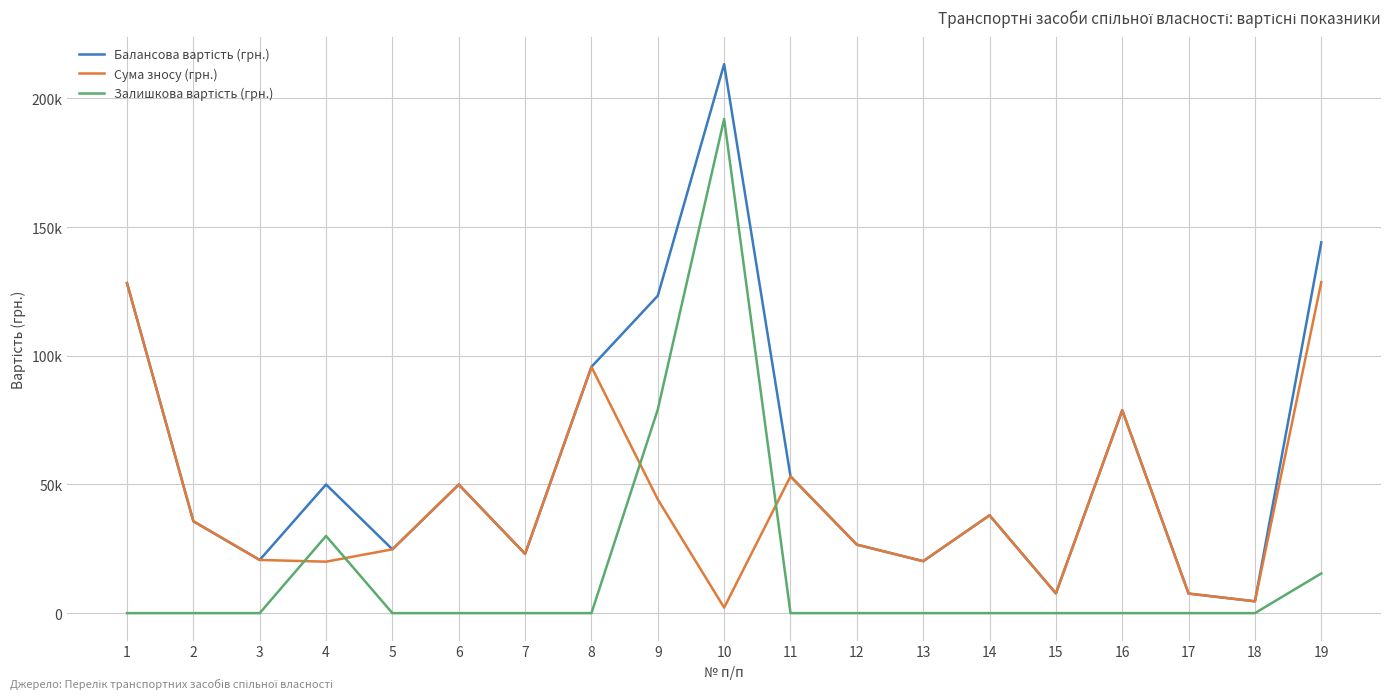

At which label is Сума зносу (грн.) closest to 65376?

11